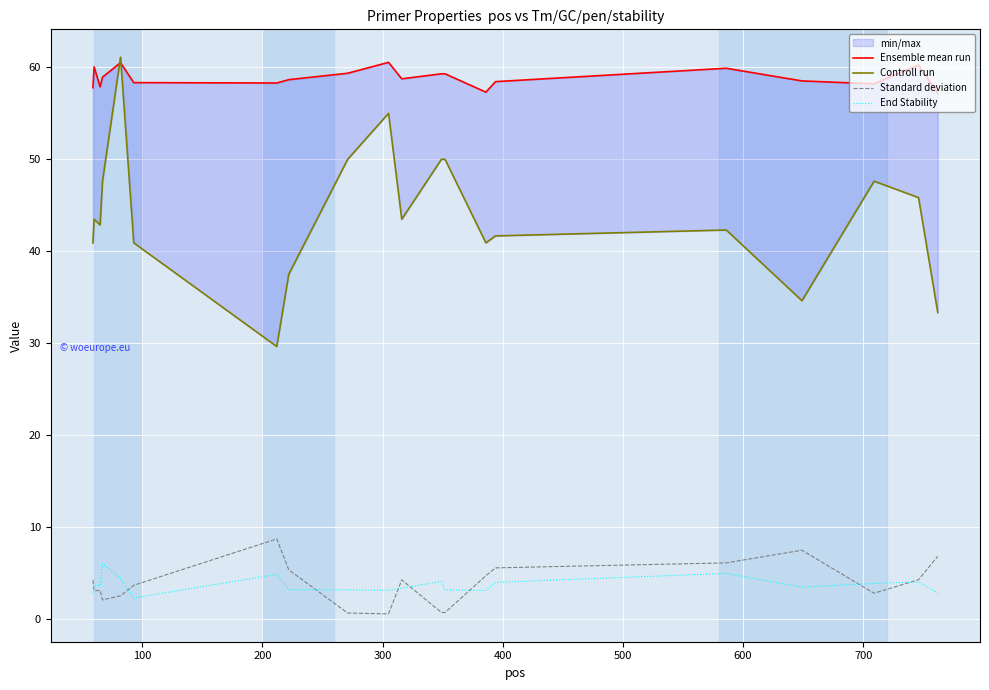

What is the highest value of the End Stability series?

6.0